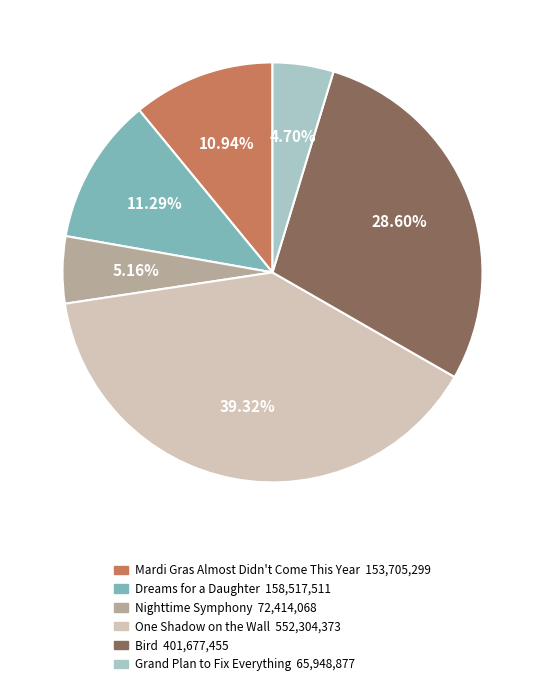

What percentage is the Grand Plan to Fix Everything slice, to the nearest percent?

5%